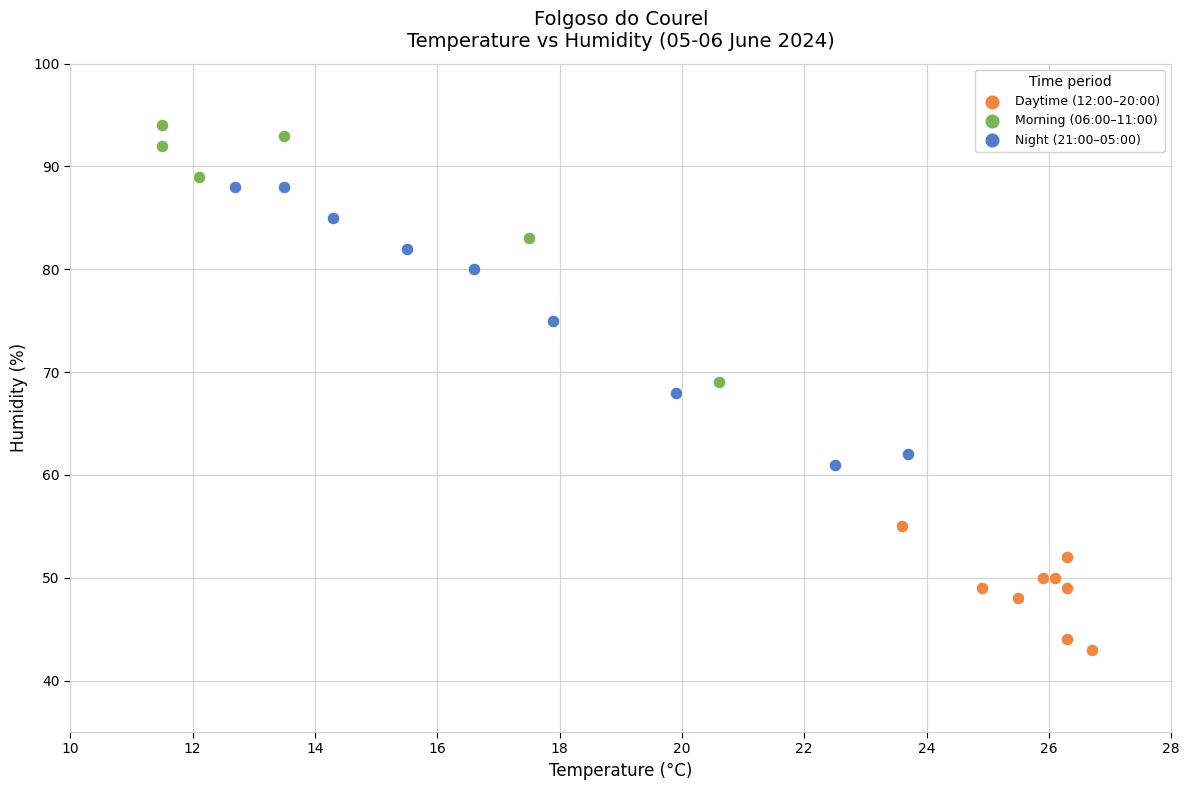

Which series contains the highest Y value?

Morning (06:00–11:00)